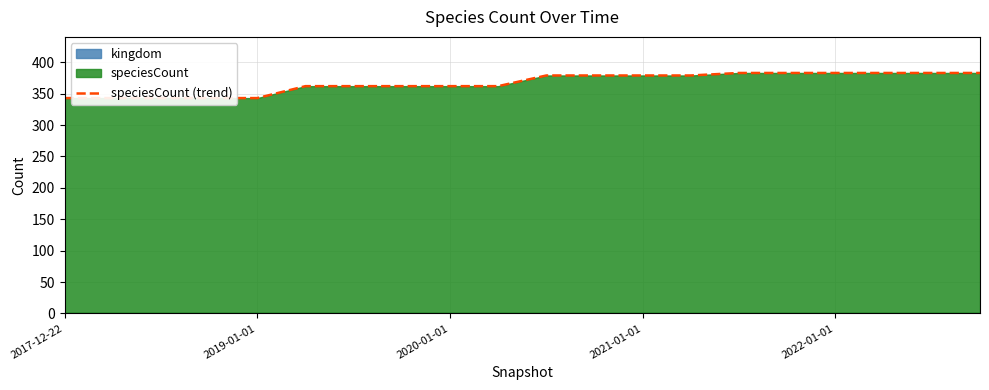

How many lines are shown in the chart?

1